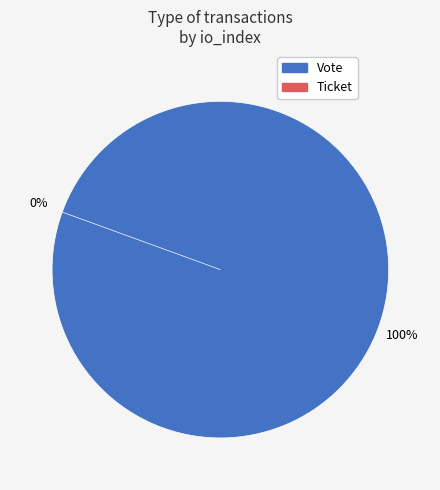

What is the majority slice?

Vote